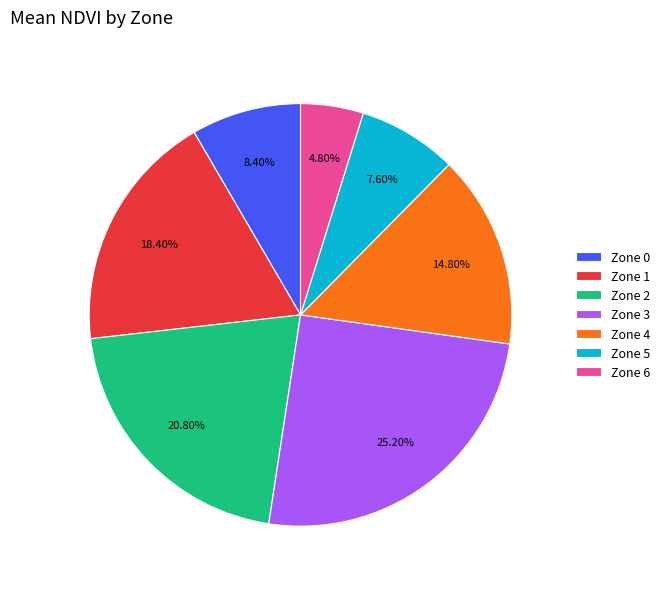

Is there a majority slice in this chart?

No